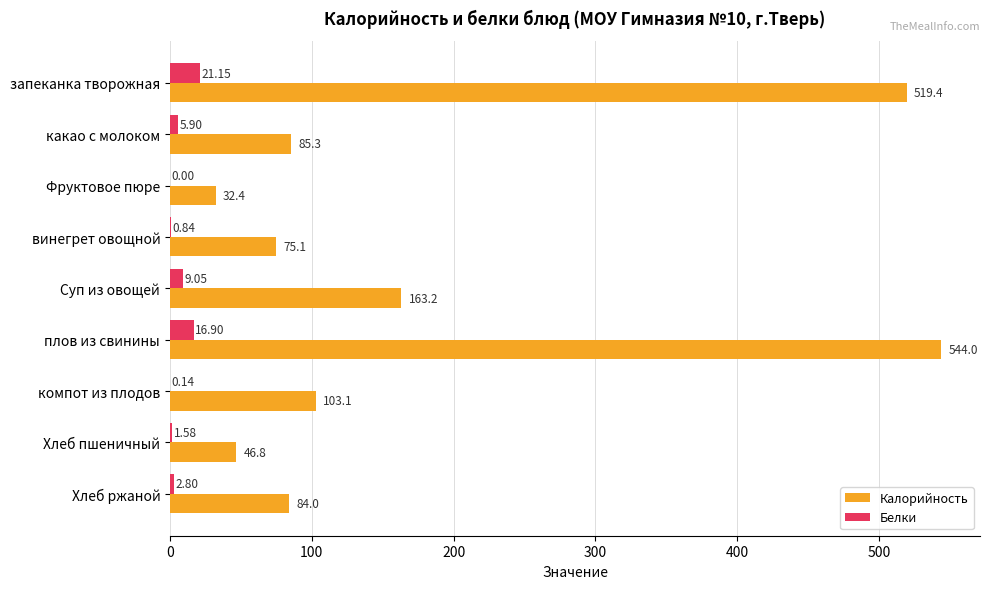

At which label is Белки closest to 10?

Суп из овощей